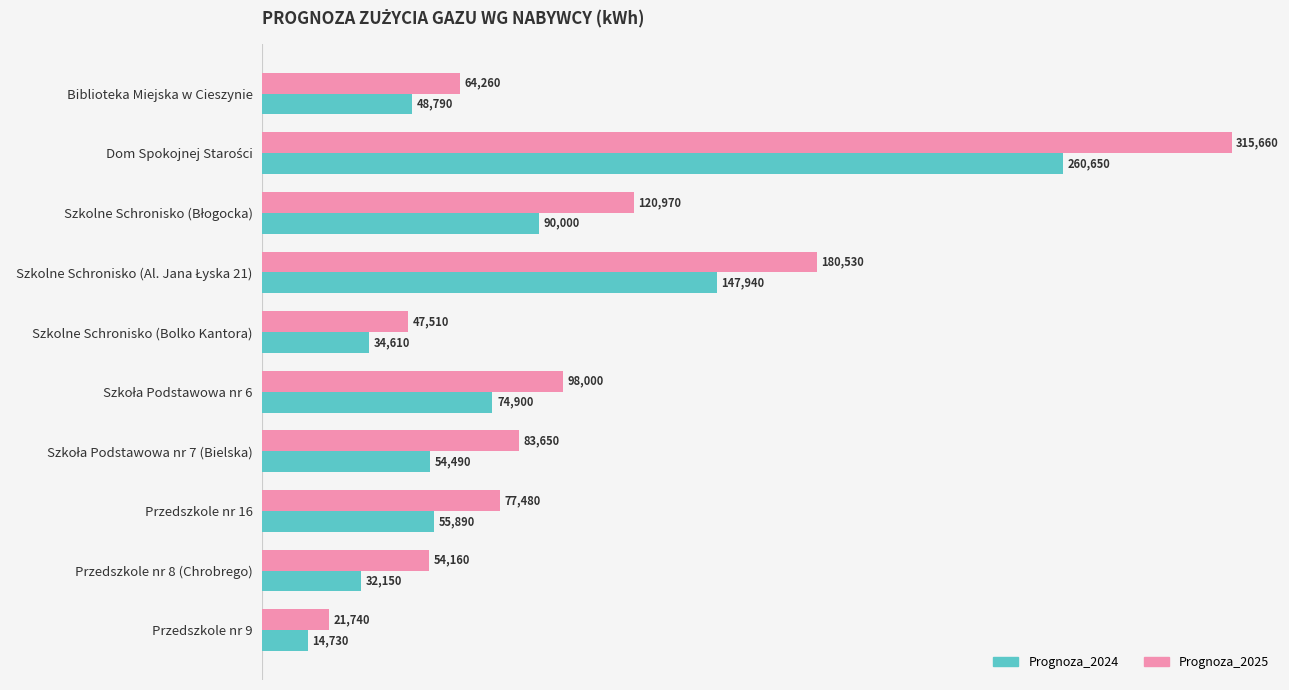

True or false: Prognoza_2025 has a value of 35601 at Przedszkole nr 9.

False